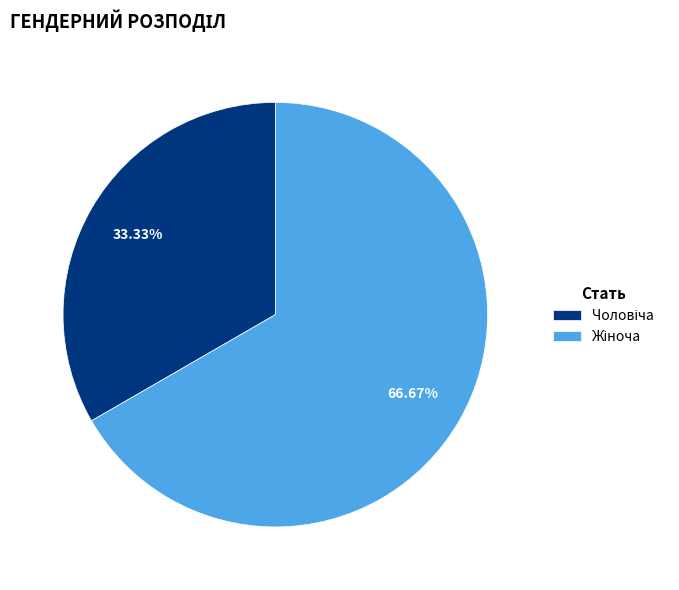

Is there any slice that represents more than half of the pie?

Yes